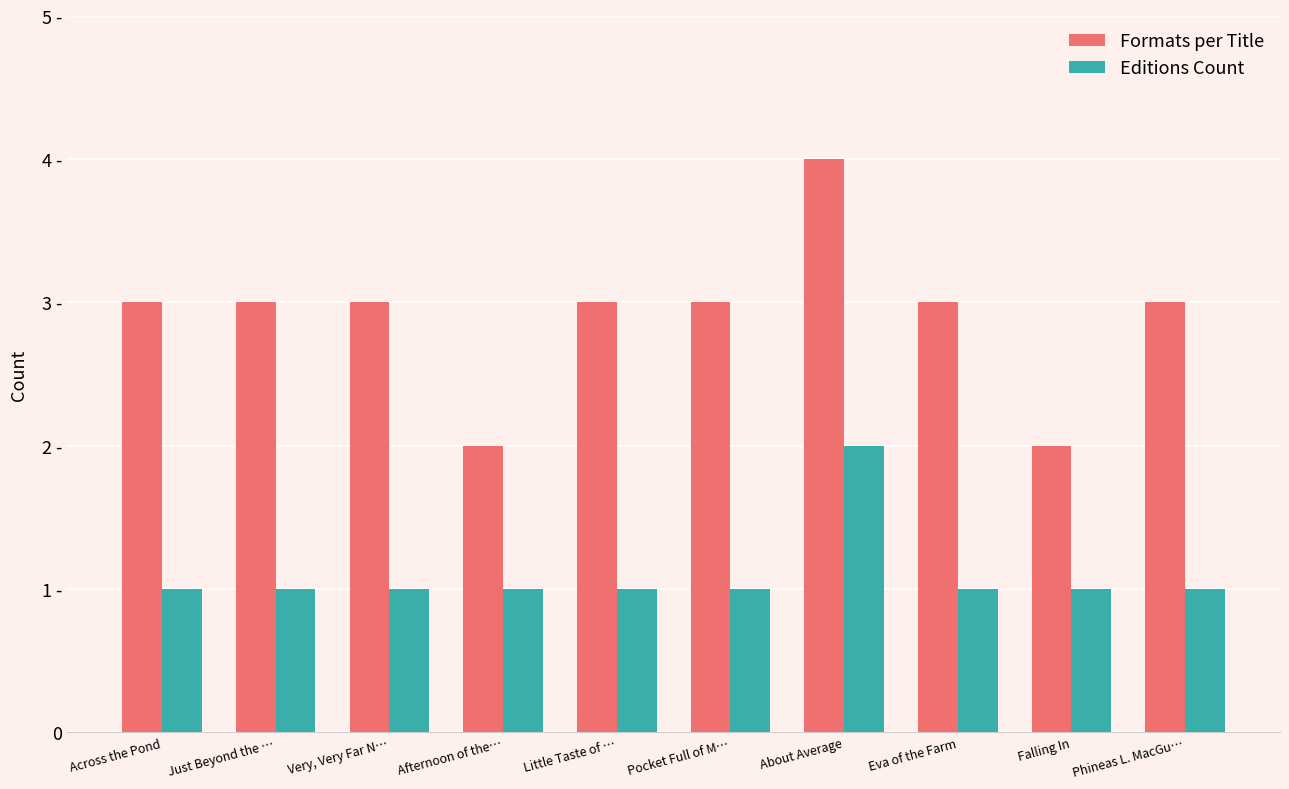

What are all the series names shown in the legend?

Formats per Title, Editions Count